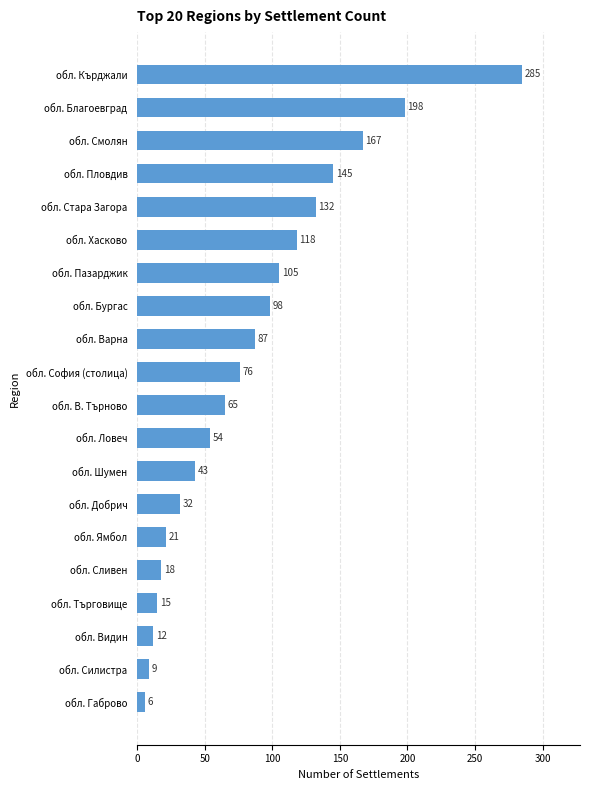

What is the sum of all values?

1686